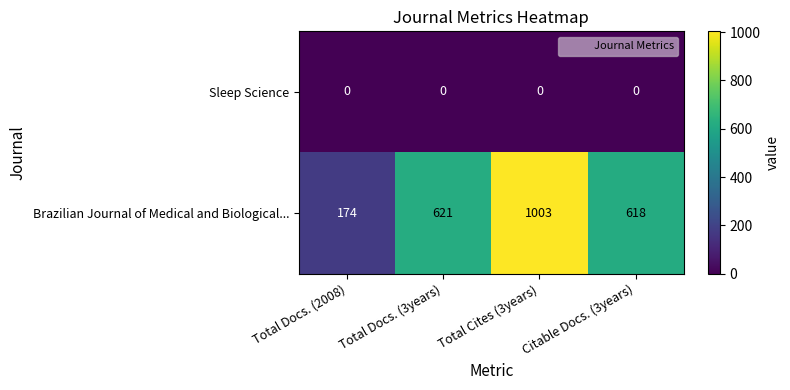

Which series has the largest range (max minus min)?

Brazilian Journal of Medical and Biological...